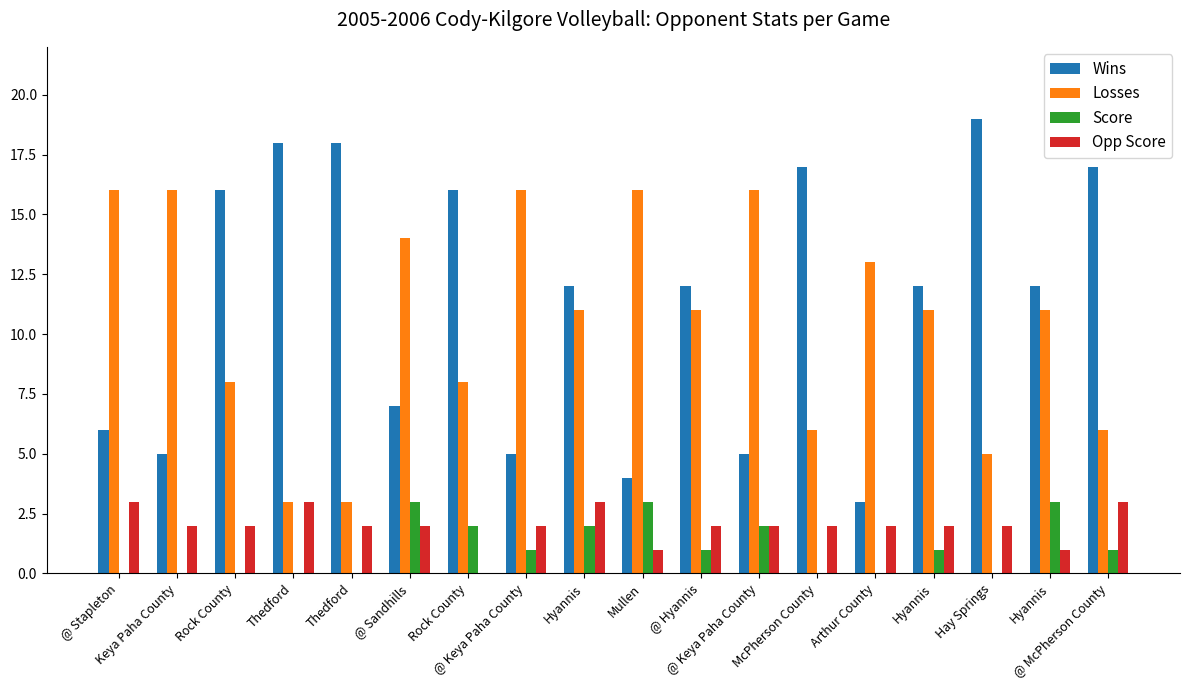

Reading left to right, list all the values displayed in this chart.

Wins: @ Stapleton=6	Keya Paha County=5	Rock County=16	Thedford=18	Thedford=18	@ Sandhills=7	Rock County=16	@ Keya Paha County=5	Hyannis=12	Mullen=4	@ Hyannis=12	@ Keya Paha County=5	McPherson County=17	Arthur County=3	Hyannis=12	Hay Springs=19	Hyannis=12	@ McPherson County=17
Losses: @ Stapleton=16	Keya Paha County=16	Rock County=8	Thedford=3	Thedford=3	@ Sandhills=14	Rock County=8	@ Keya Paha County=16	Hyannis=11	Mullen=16	@ Hyannis=11	@ Keya Paha County=16	McPherson County=6	Arthur County=13	Hyannis=11	Hay Springs=5	Hyannis=11	@ McPherson County=6
Score: @ Stapleton=0	Keya Paha County=0	Rock County=0	Thedford=0	Thedford=0	@ Sandhills=3	Rock County=2	@ Keya Paha County=1	Hyannis=2	Mullen=3	@ Hyannis=1	@ Keya Paha County=2	McPherson County=0	Arthur County=0	Hyannis=1	Hay Springs=0	Hyannis=3	@ McPherson County=1
Opp Score: @ Stapleton=3	Keya Paha County=2	Rock County=2	Thedford=3	Thedford=2	@ Sandhills=2	Rock County=0	@ Keya Paha County=2	Hyannis=3	Mullen=1	@ Hyannis=2	@ Keya Paha County=2	McPherson County=2	Arthur County=2	Hyannis=2	Hay Springs=2	Hyannis=1	@ McPherson County=3